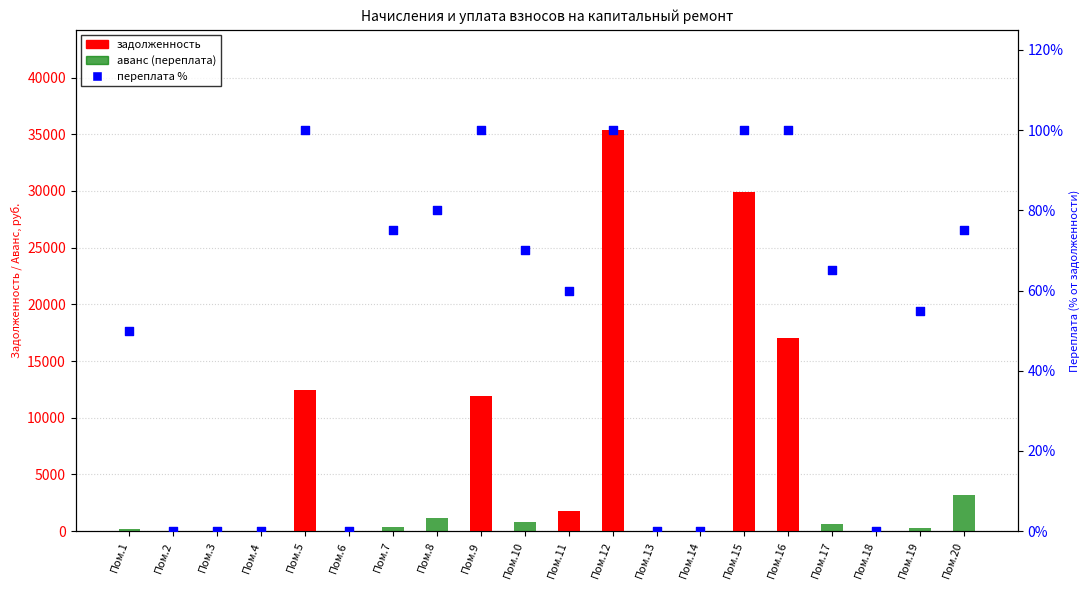

Which series reaches the minimum Y coordinate?

задолженность